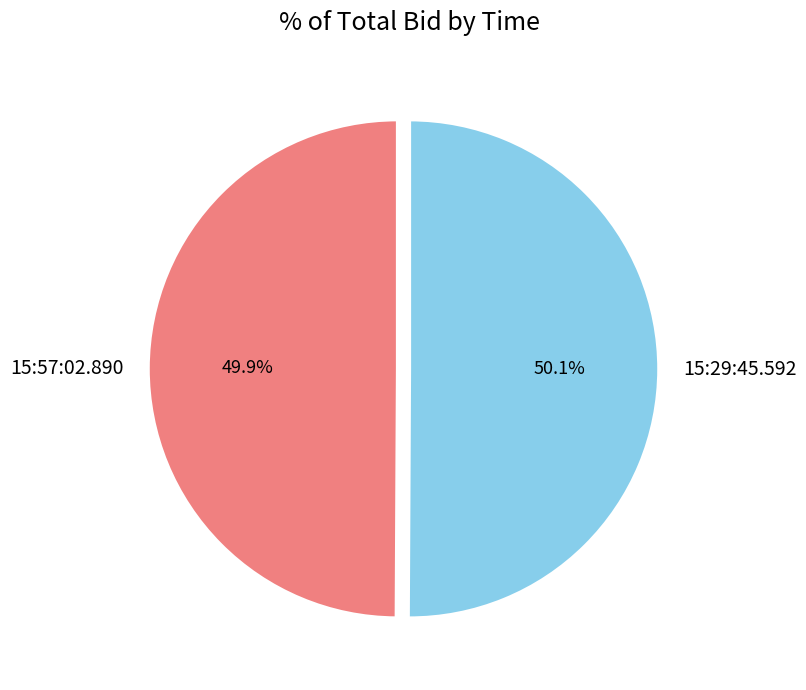

How many segments does this pie chart have?

2